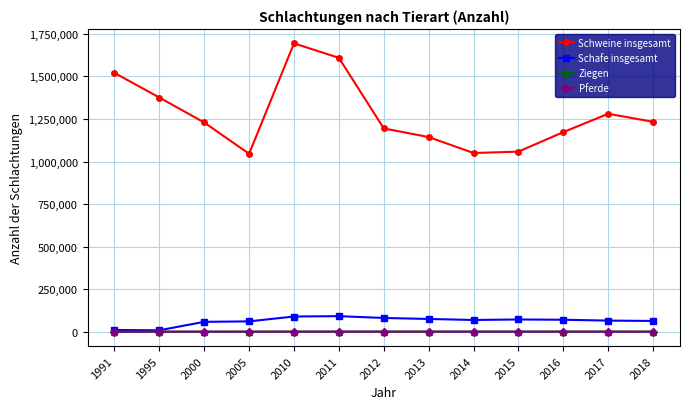

In Schweine insgesamt, how many points are higher than both neighbors (excluding endpoints)?

2